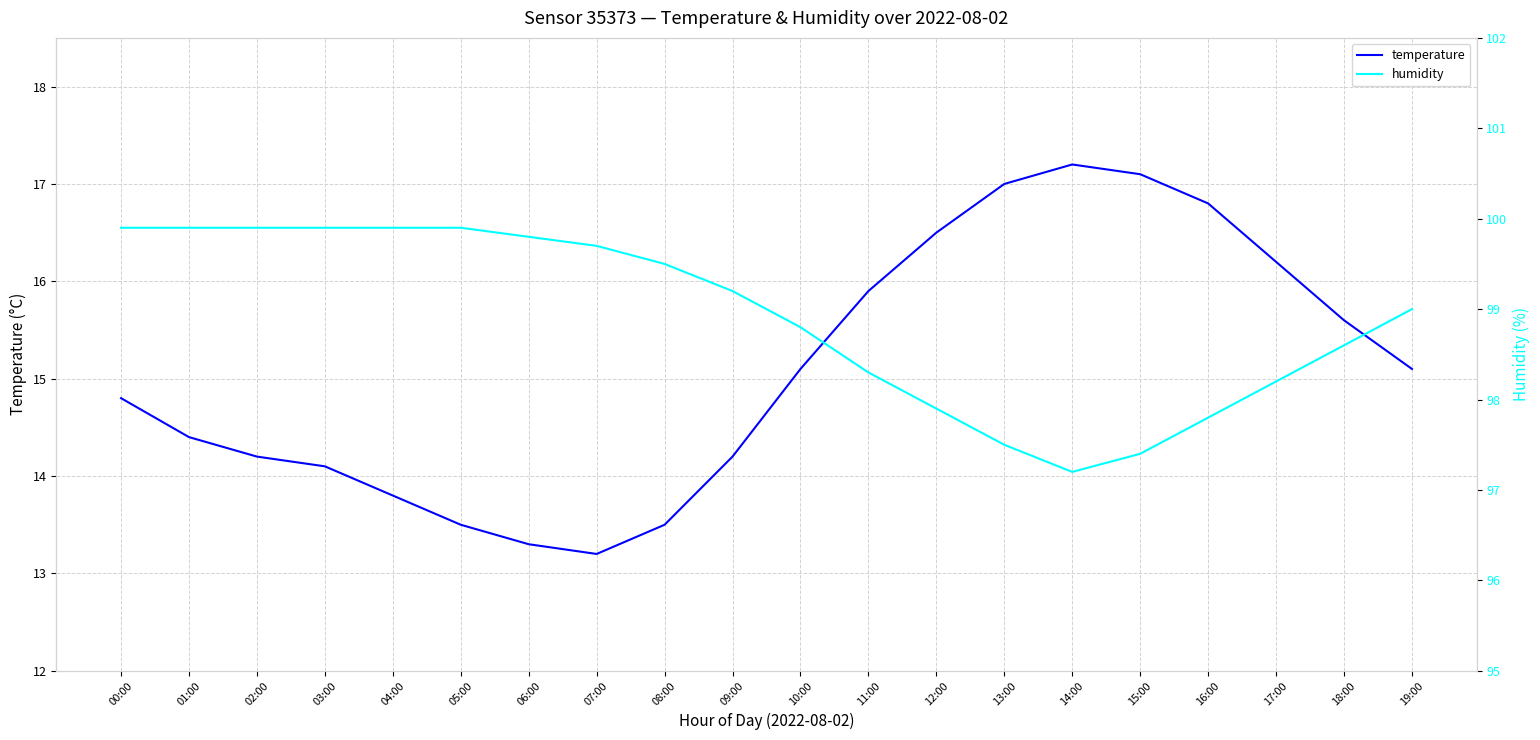

True or false: humidity has a value of 61.6 at 01:00.

False